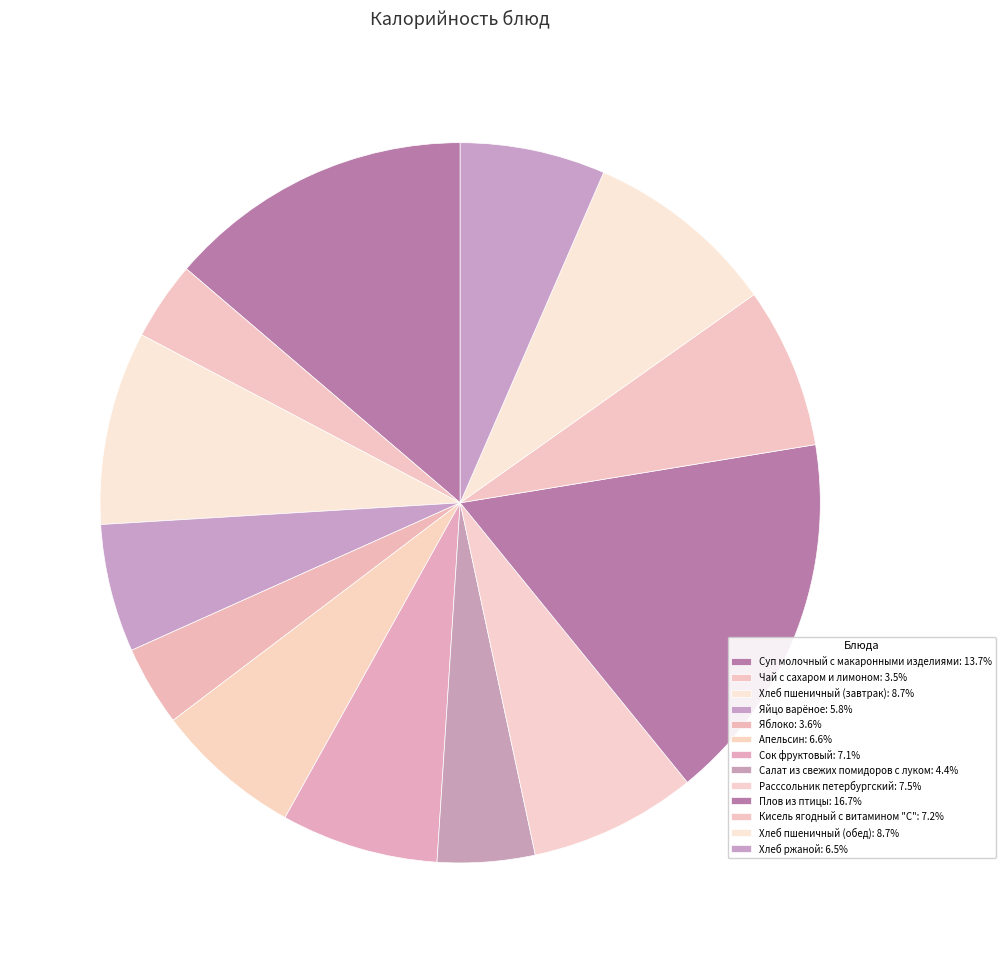

How many slices are in this pie chart?

13